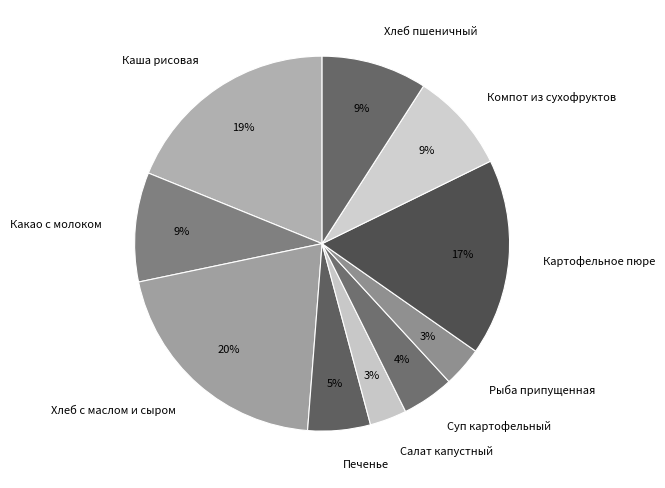

To the nearest percent, what is the difference between the Хлеб пшеничный and Хлеб с маслом и сыром slice percentages?

11%